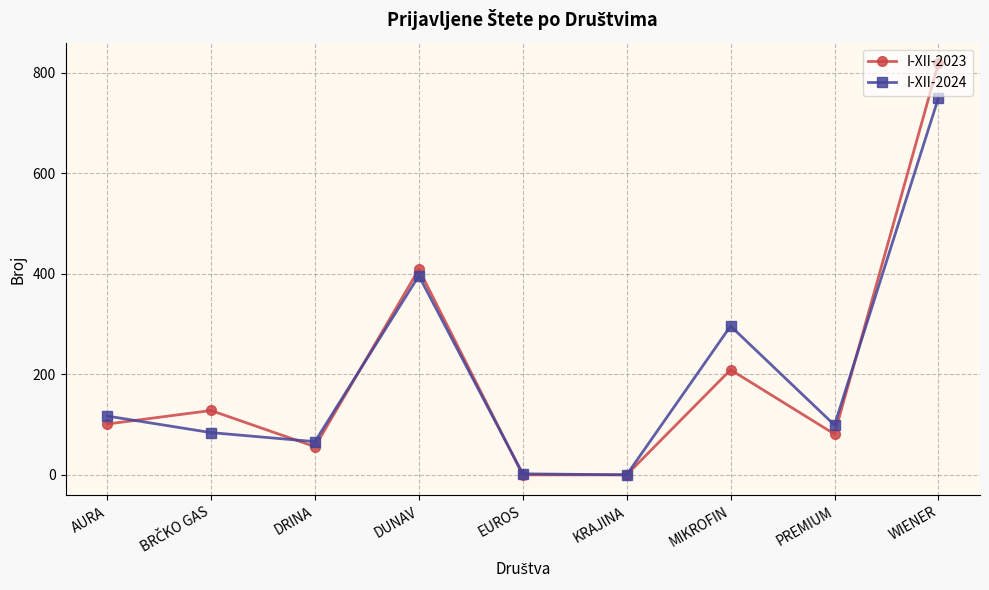

True or false: I-XII-2024 has more than 1 points higher than both neighbors.

True